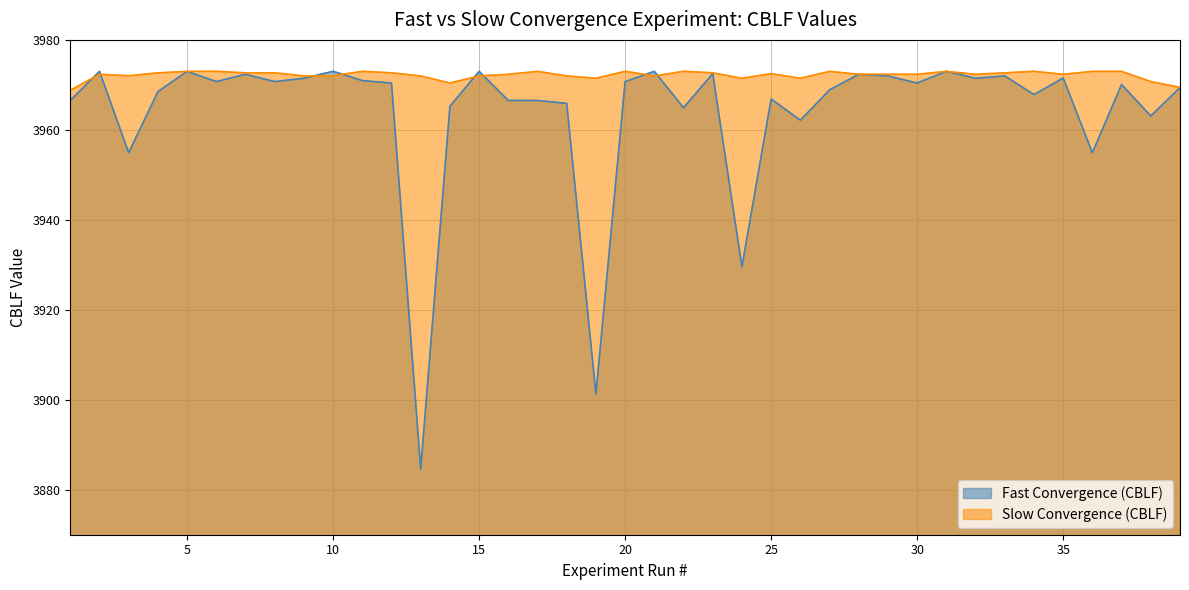

Which series ends up on top after the final intersection of Slow Convergence (CBLF) and Fast Convergence (CBLF)?

Slow Convergence (CBLF)